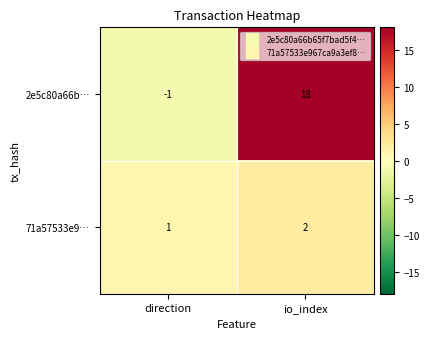

The value of 71a57533e9… at io_index is 1. True or false?

False